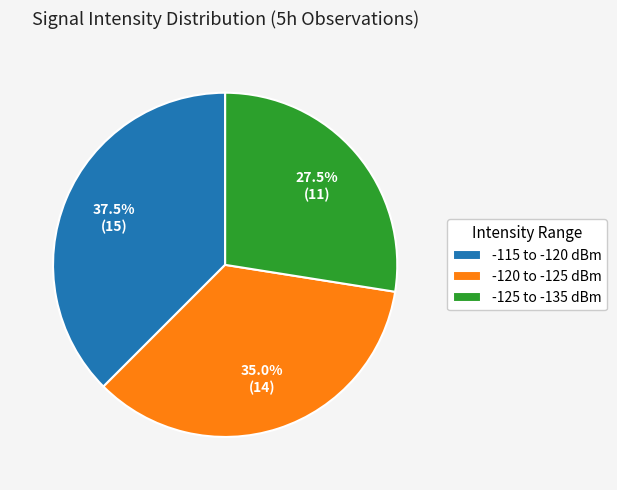

What percentage do -125 to -135 dBm and -120 to -125 dBm together represent?

62.5%